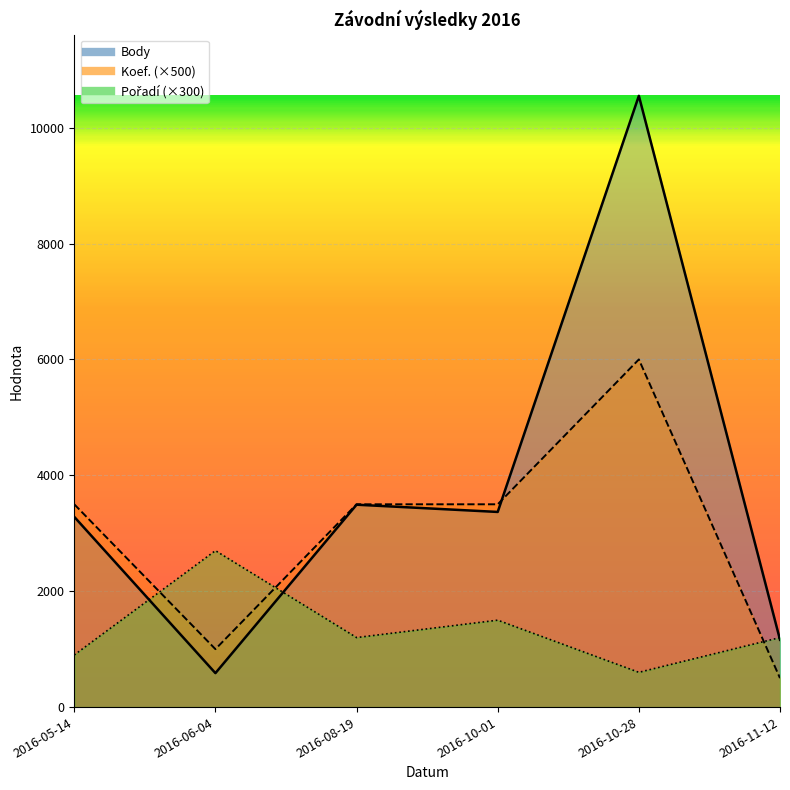

Is it true that Pořadí equals 600 at 2016-10-28?

True